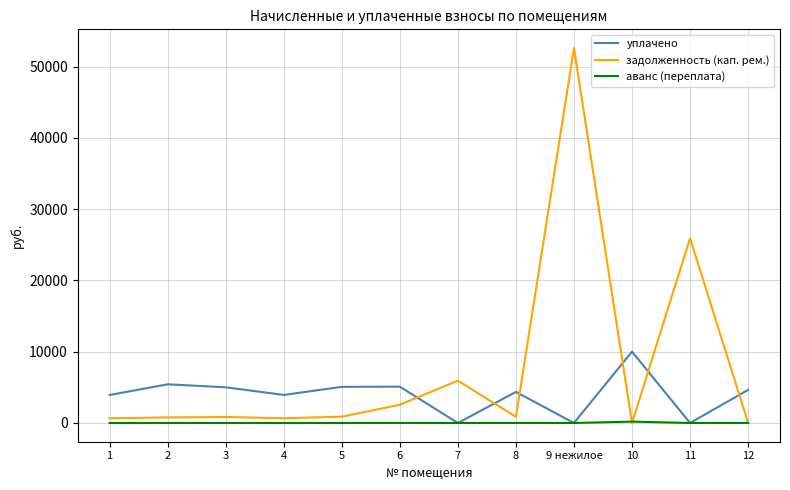

The value of аванс (переплата) at 8 is 0.0. True or false?

True